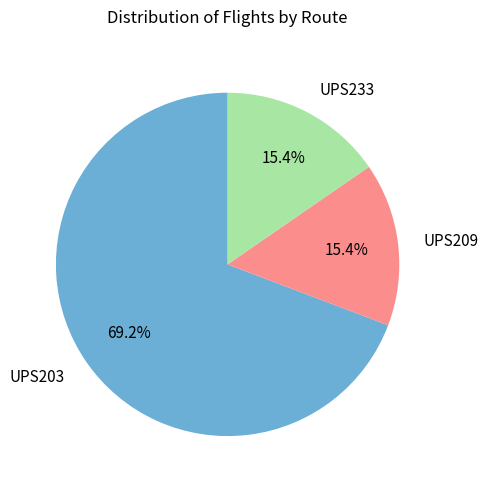

Do UPS209 and UPS233 together represent more than half of the pie?

No